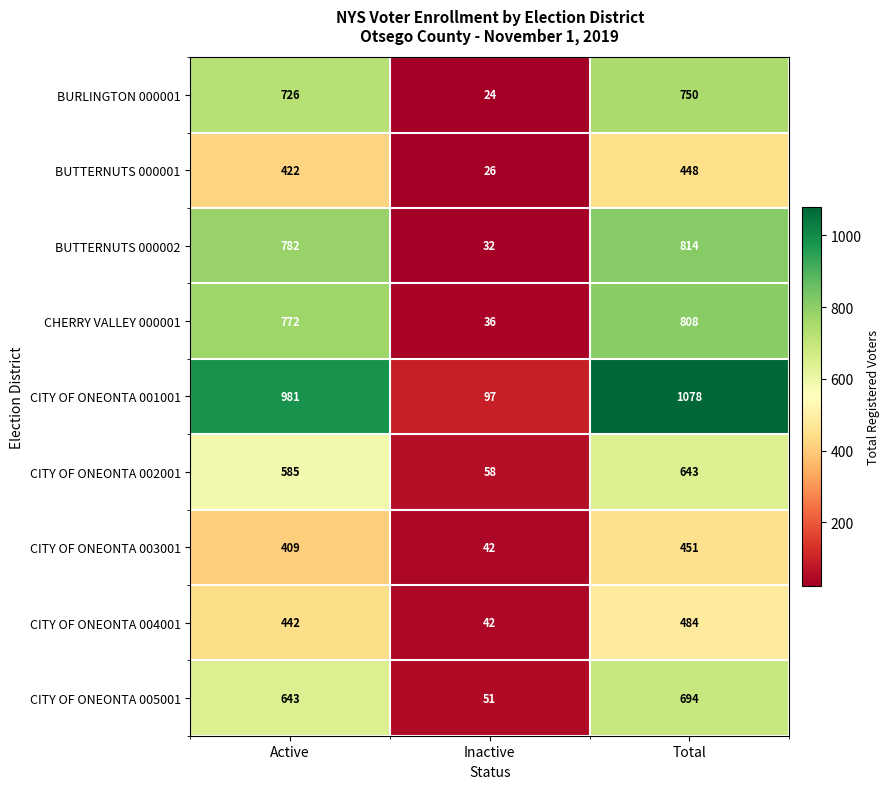

What is the difference between the maximum and minimum values in the CITY OF ONEONTA 001001 series?

981